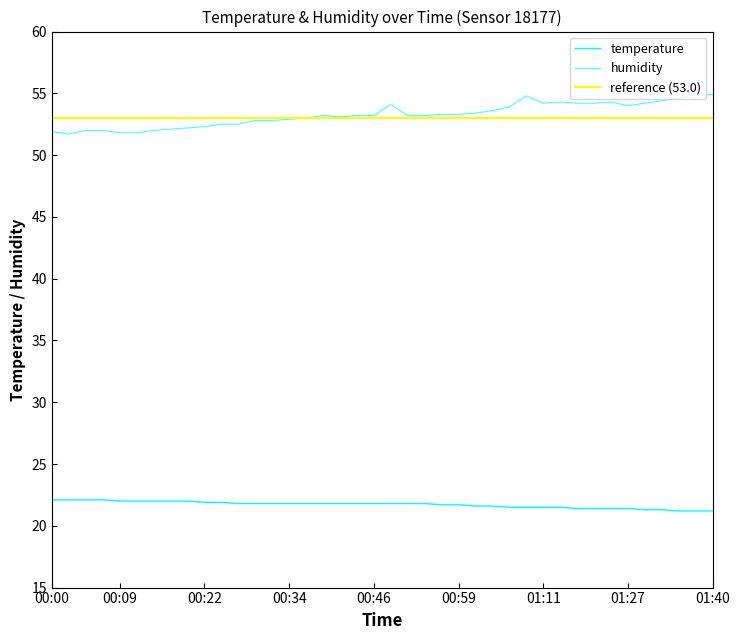

What is the value of the humidity point at the 26th from the left?

53.4